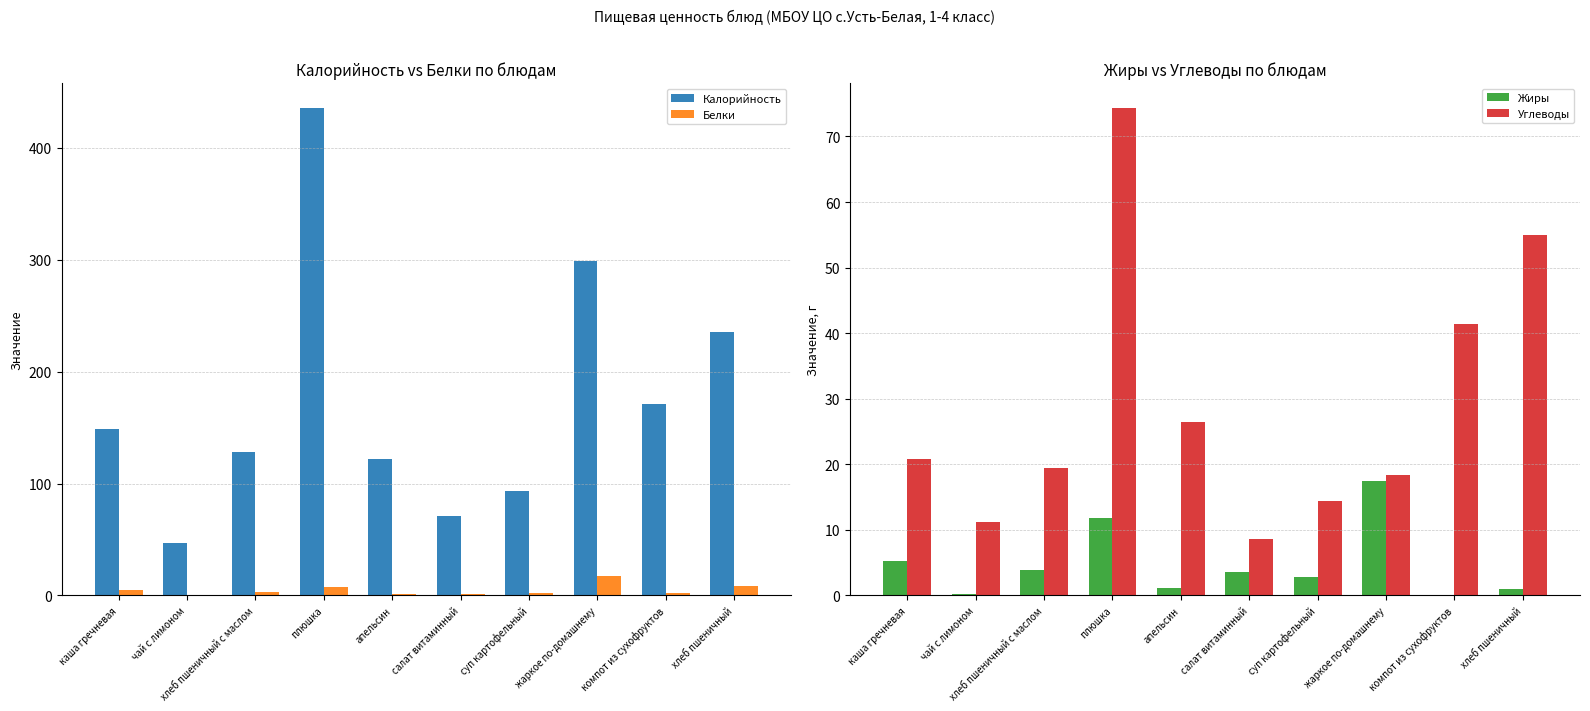

What is the difference between the highest and lowest values at каша гречневая?

144.3